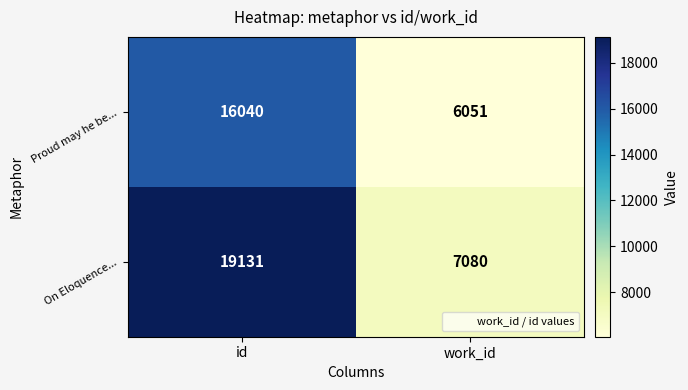

At which category does the chart reach its minimum across all series?

work_id